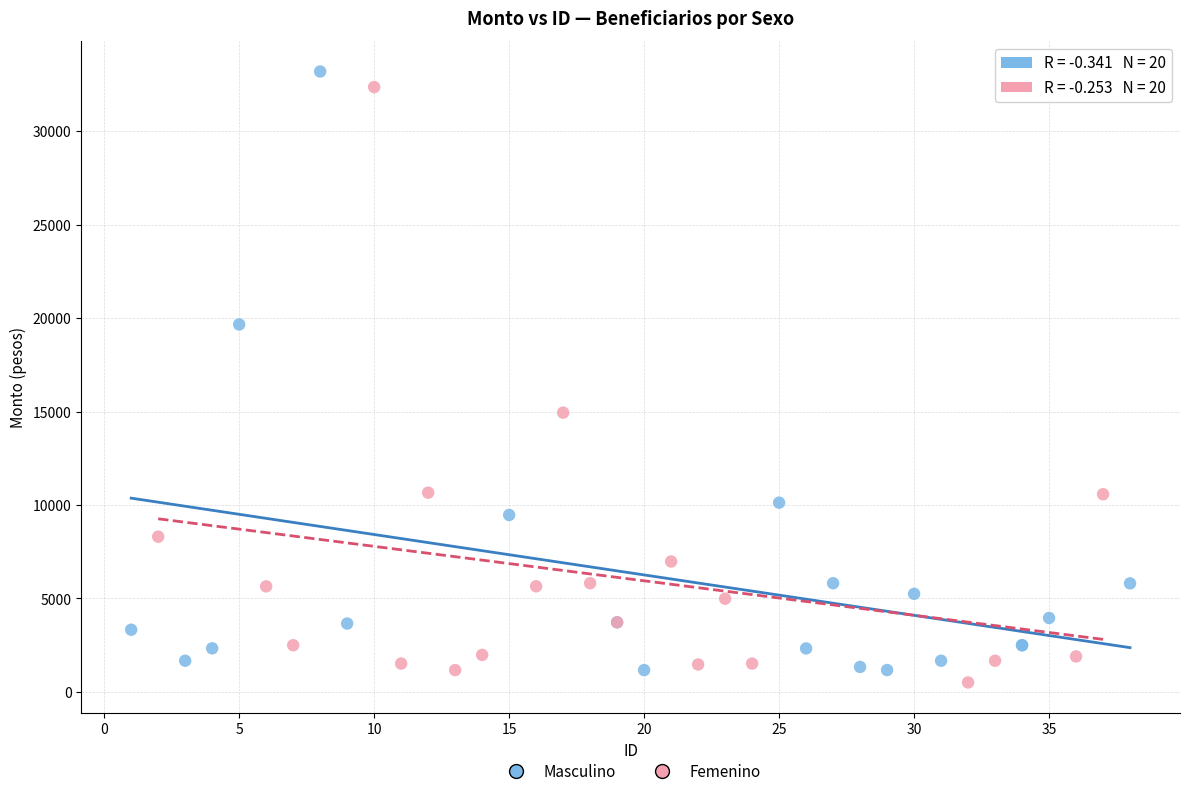

What are all the series names shown in the legend?

Masculino, Femenino